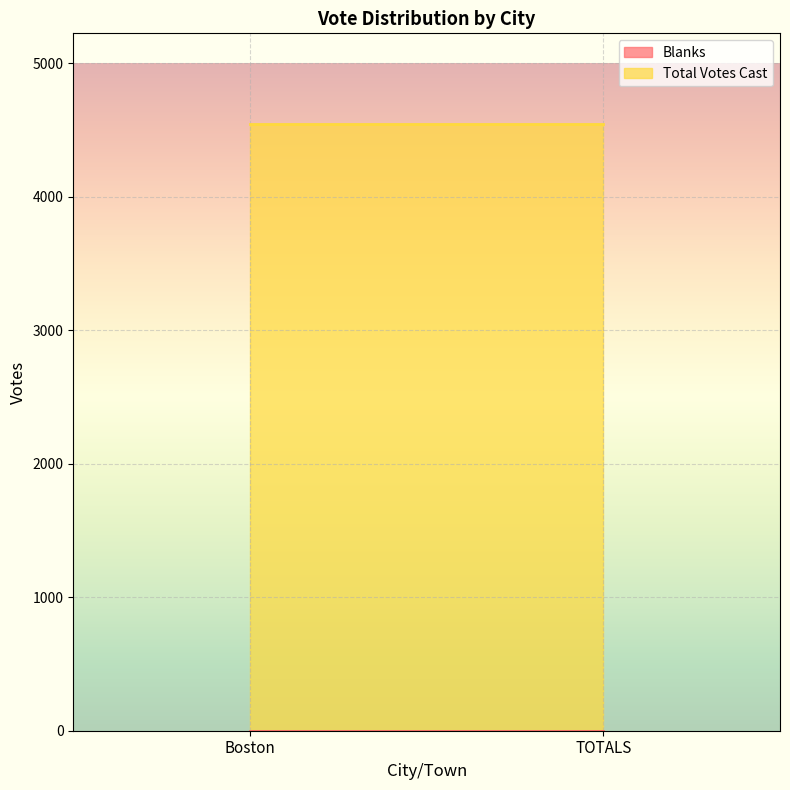

What is the total value across all series at TOTALS?

4543